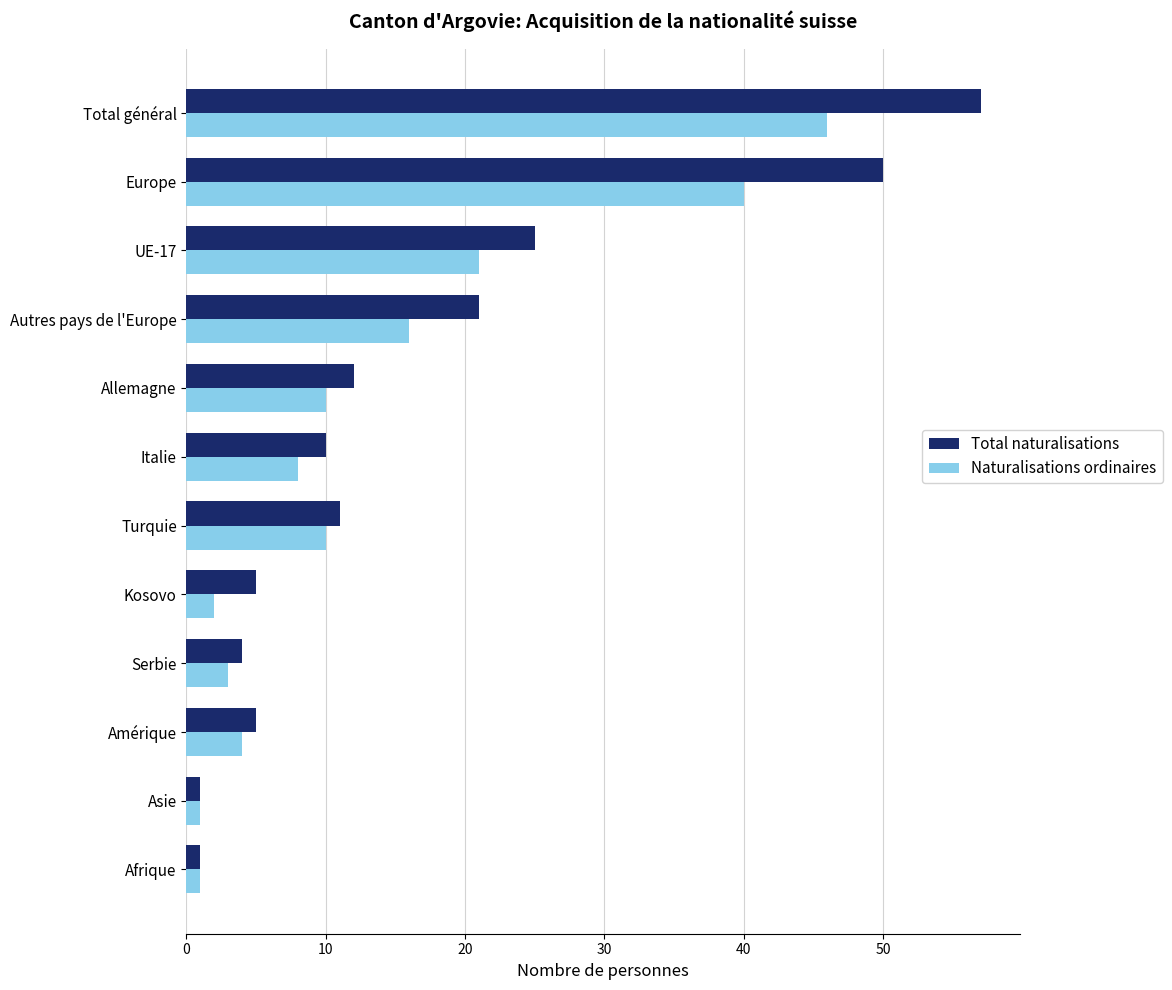

Which series has the largest total across all categories?

Total naturalisations